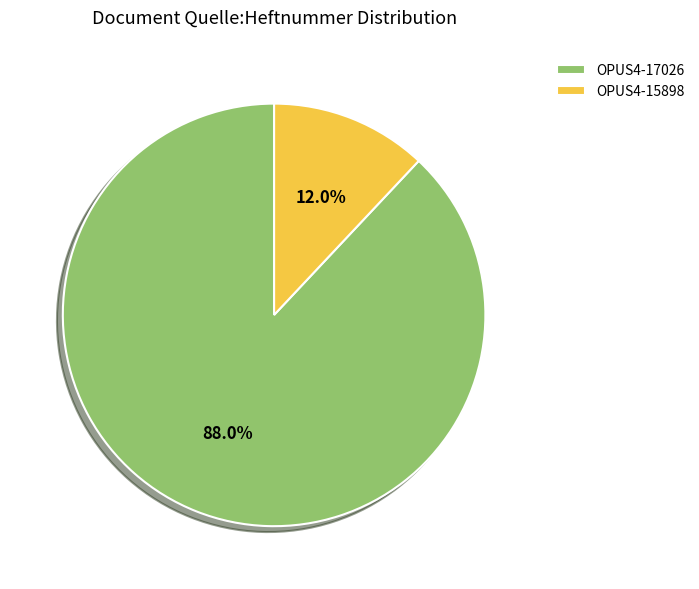

How many slices are in this pie chart?

2